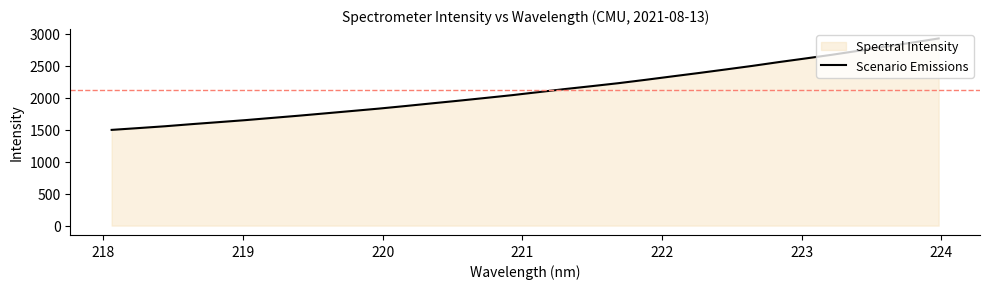

What is the sum of all values?

67761.1